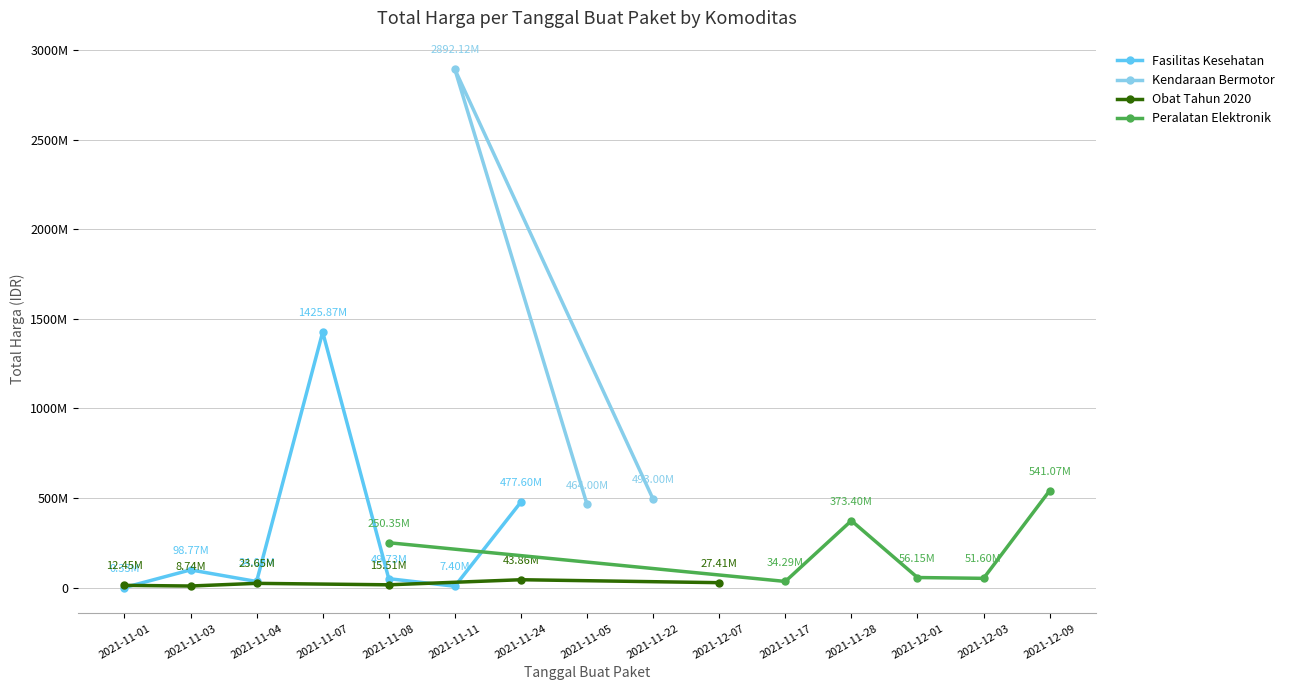

True or false: Fasilitas Kesehatan has more than 0 points higher than both neighbors.

True